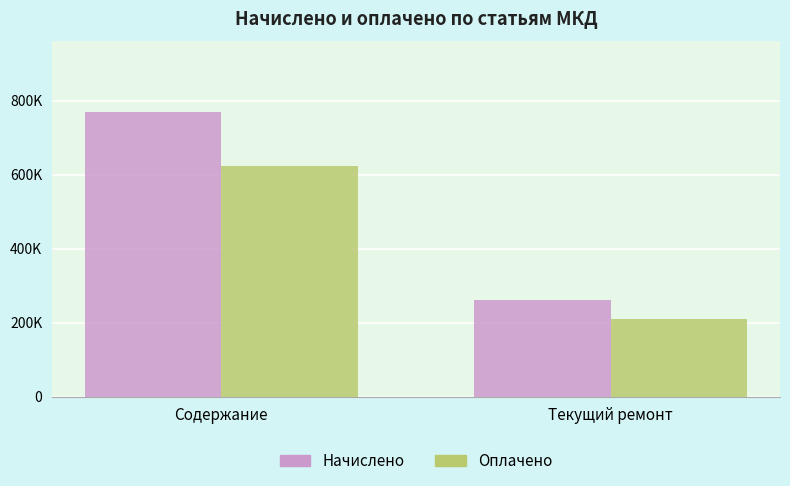

What is the minimum value shown in the chart?

210668.4